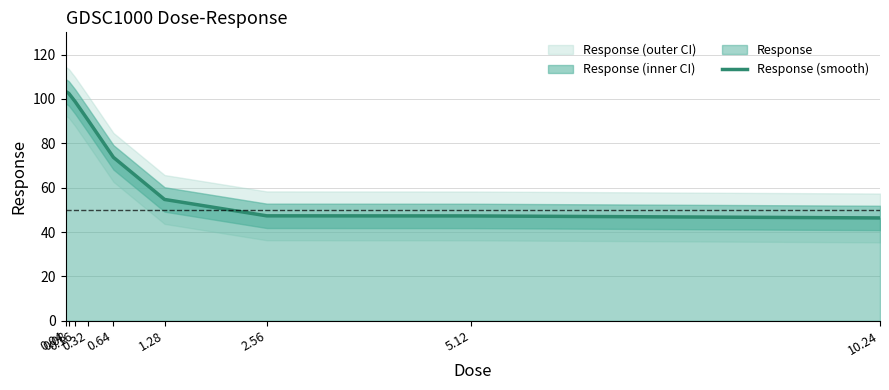

Reading left to right, transcribe all the data shown in this chart.

0.04=103.4	0.08=102.5	0.16=98.8	0.32=90.5	0.64=73.7	1.28=54.7	2.56=47.3	5.12=47.3	10.24=46.3